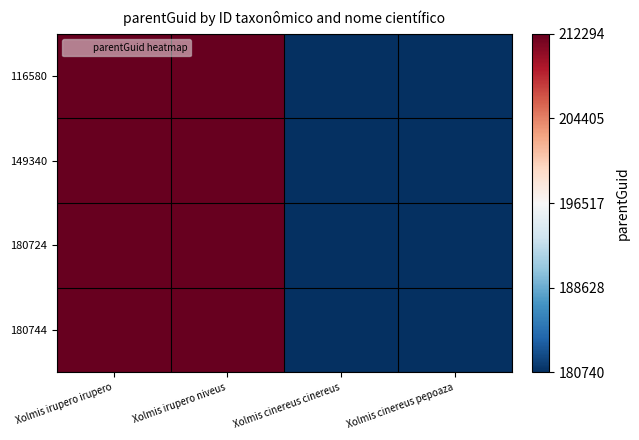

Reading right to left, list all the values displayed in this chart.

116580: Xolmis cinereus pepoaza=180740	Xolmis cinereus cinereus=180740	Xolmis irupero niveus=212294	Xolmis irupero irupero=212294
149340: Xolmis cinereus pepoaza=180740	Xolmis cinereus cinereus=180740	Xolmis irupero niveus=212294	Xolmis irupero irupero=212294
180724: Xolmis cinereus pepoaza=180740	Xolmis cinereus cinereus=180740	Xolmis irupero niveus=212294	Xolmis irupero irupero=212294
180744: Xolmis cinereus pepoaza=180740	Xolmis cinereus cinereus=180740	Xolmis irupero niveus=212294	Xolmis irupero irupero=212294